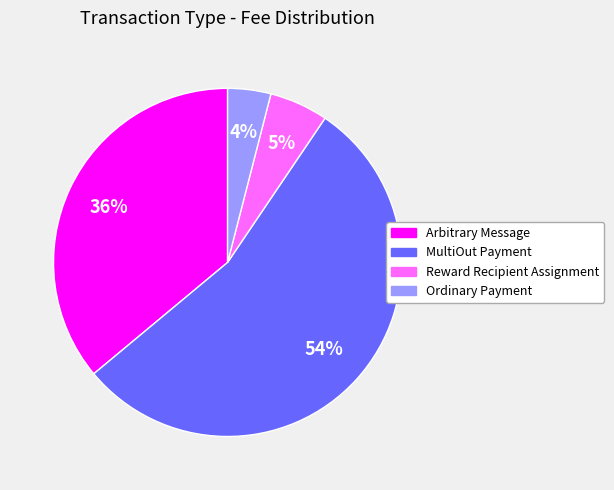

Which slice is the smallest?

Ordinary Payment